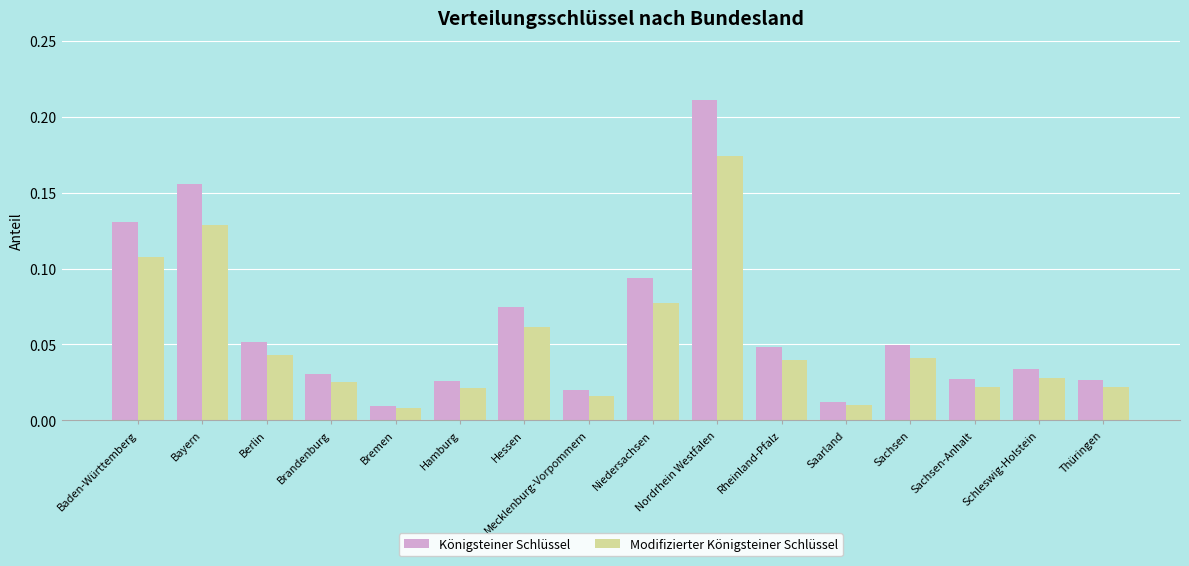

List the series in order of their overall mean, lowest first.

Modifizierter Königsteiner Schlüssel, Königsteiner Schlüssel